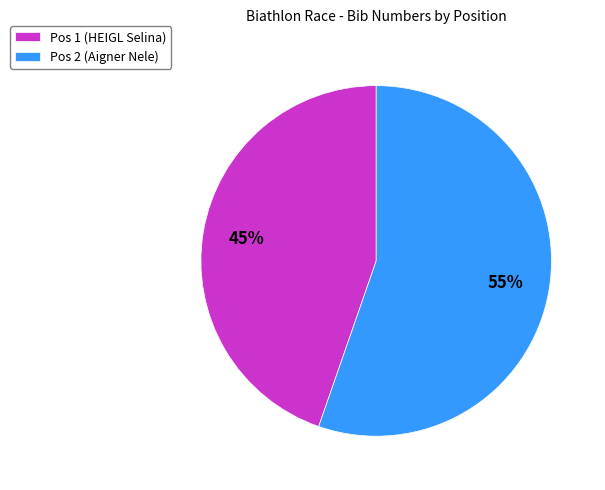

What is the largest slice in the pie chart?

Pos 2 (Aigner Nele)